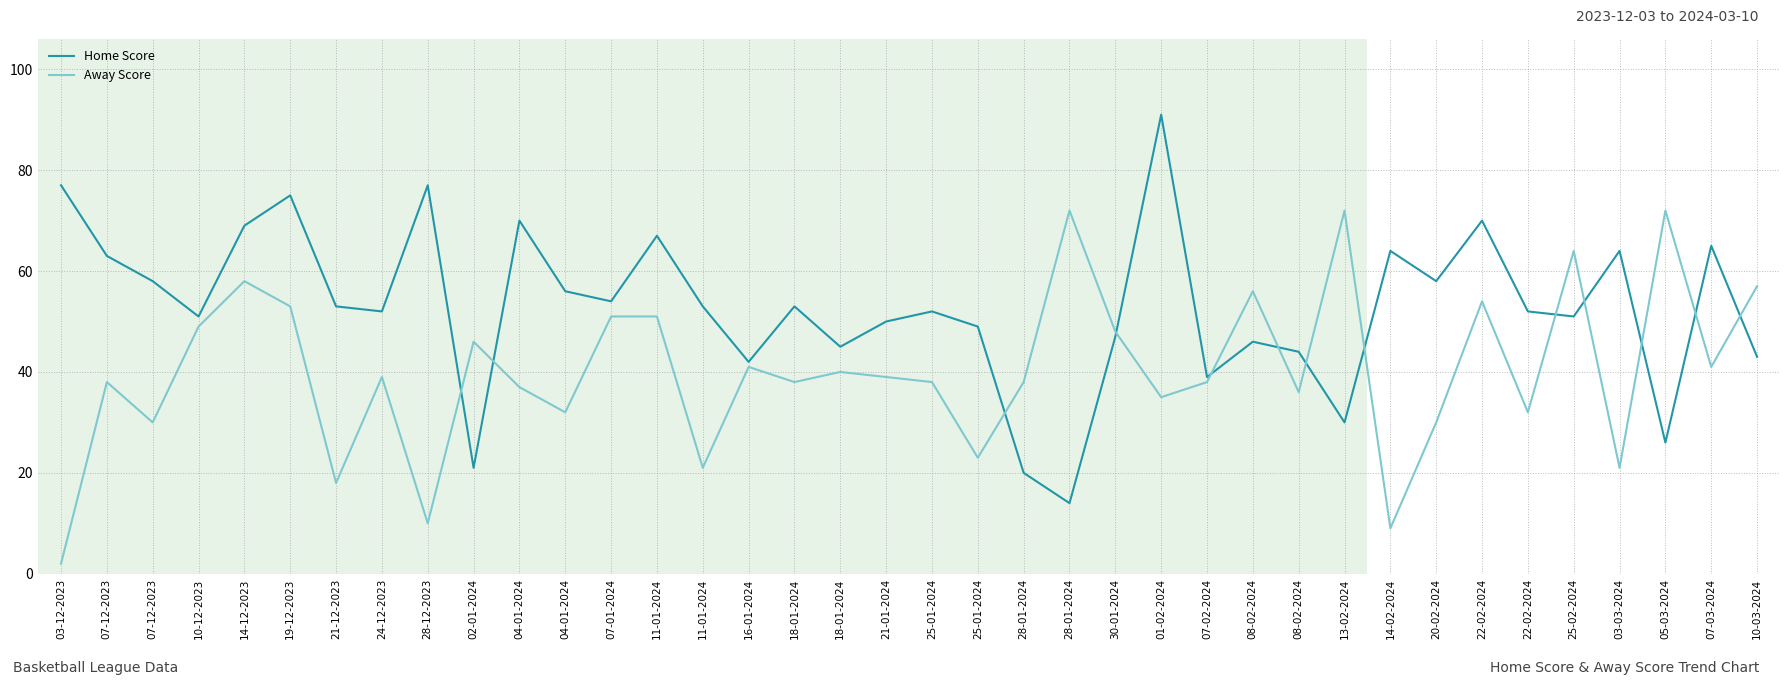

Does the chart have visible grid lines?

Yes